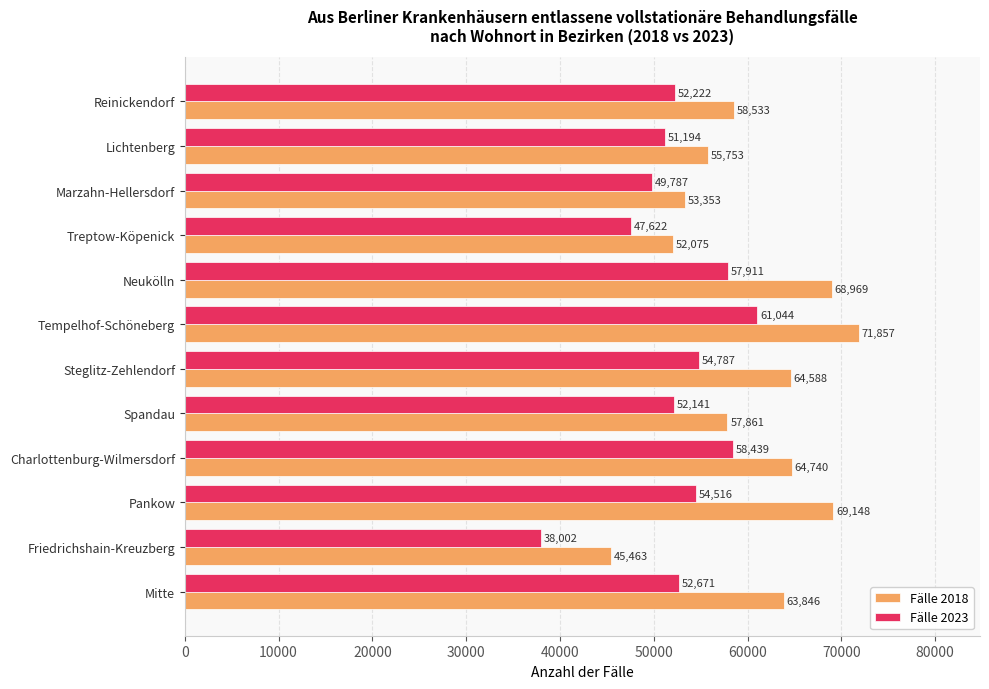

What is the difference between the maximum and minimum values in the Fälle 2018 series?

26394